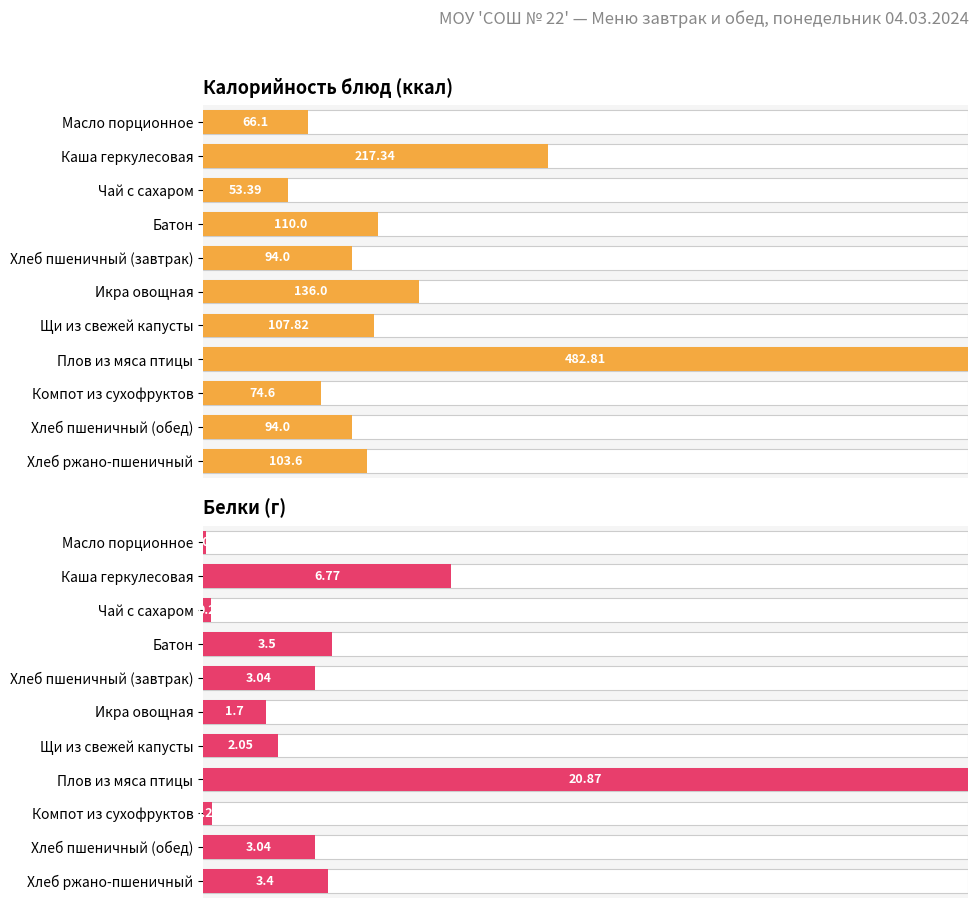

Between Хлеб пшеничный (завтрак) and Плов из мяса птицы, which series saw the biggest shift?

Белки